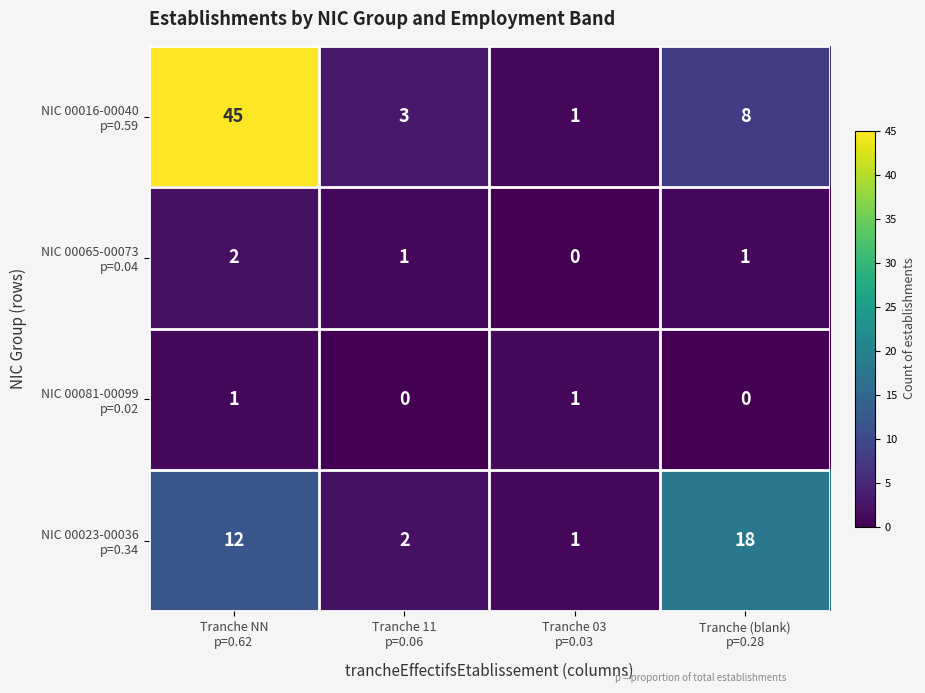

What is the greatest value displayed?

45